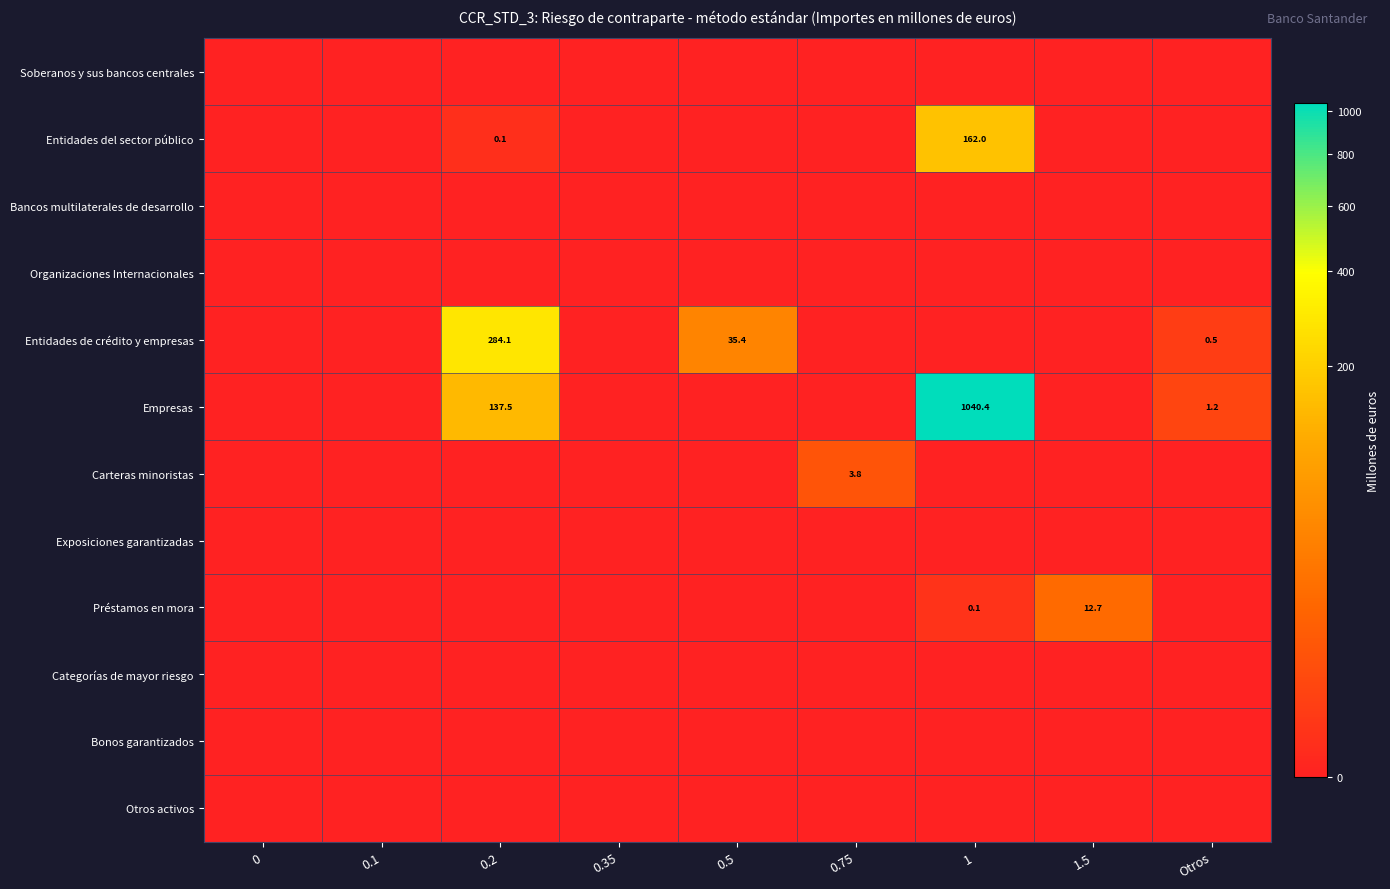

Is it true that Empresas equals 1040.4 at 1?

True